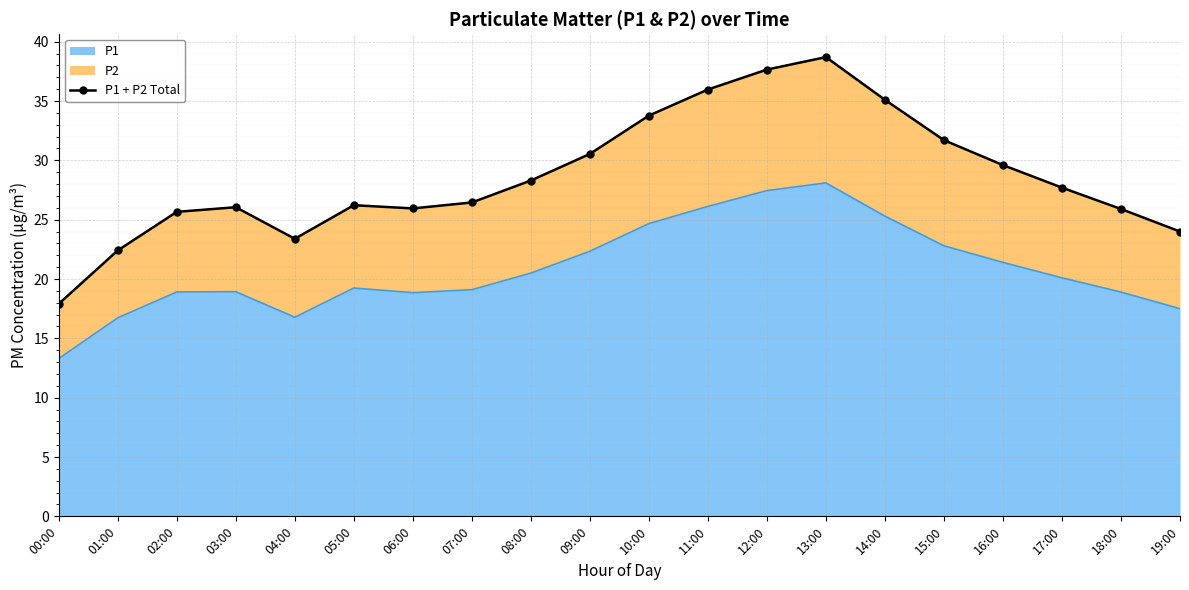

Approximately how many times larger is the value at 01:00 compared to 03:00?

0.9